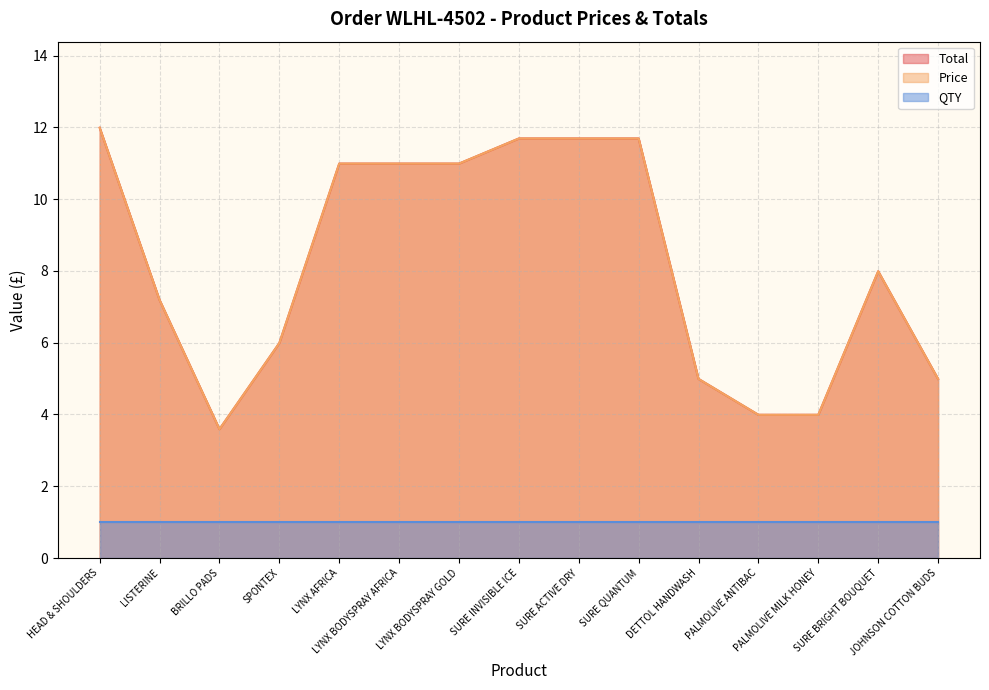

Does the chart display data point markers on the line(s)?

No